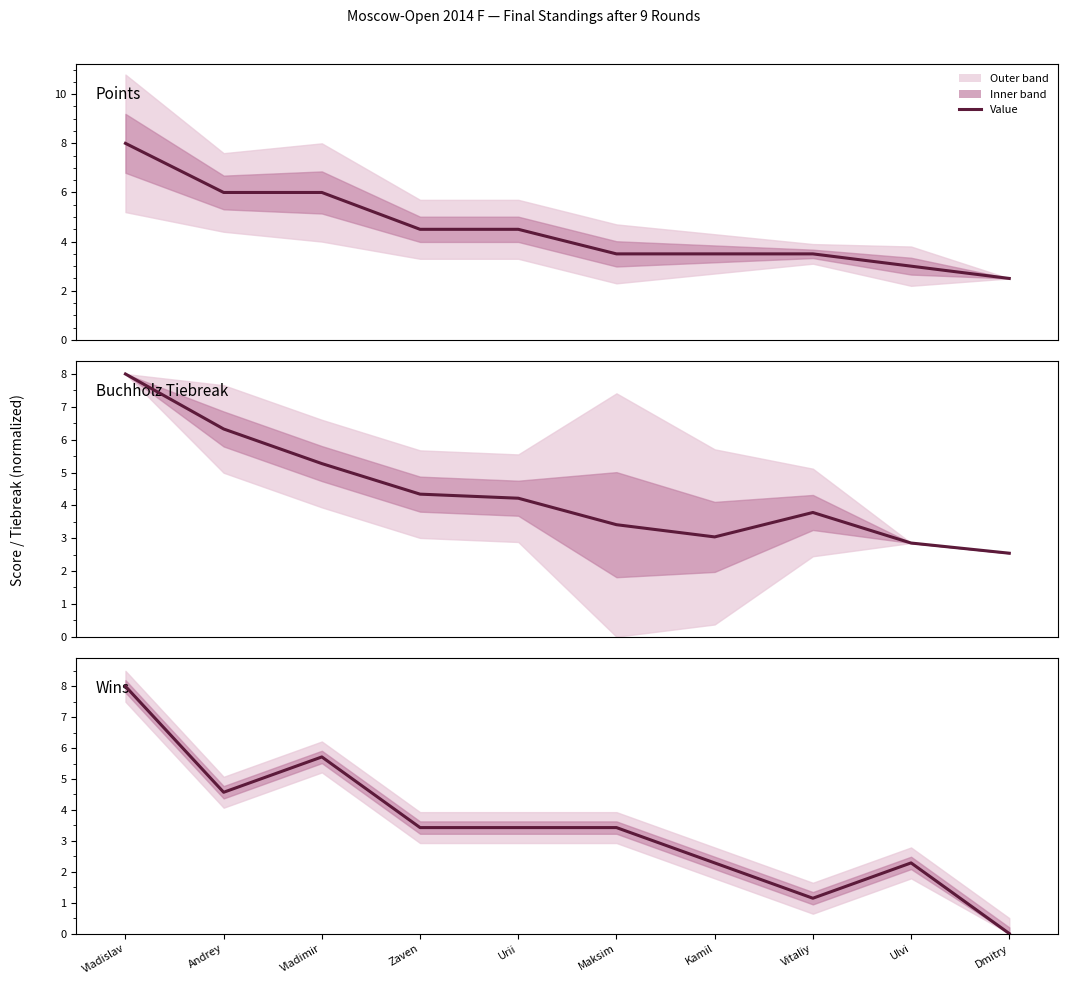

Does the chart have visible grid lines?

No